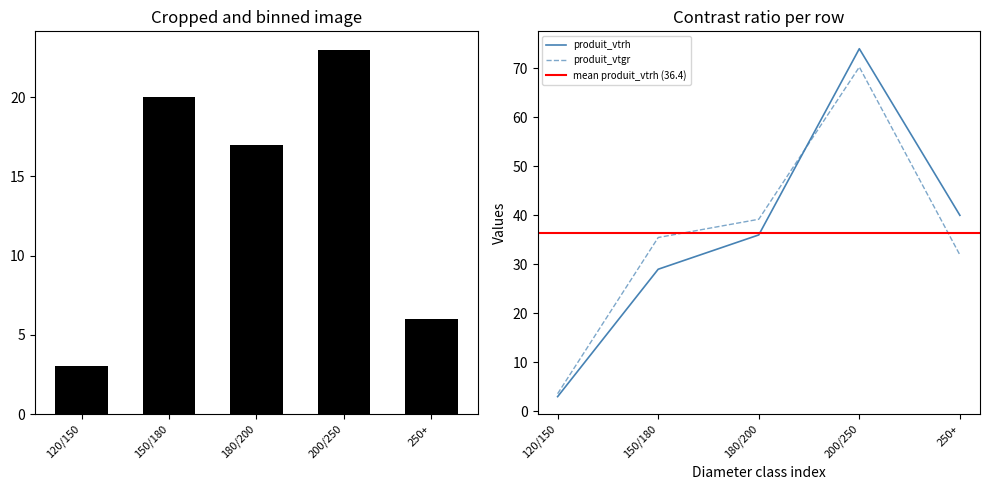

At which label does produit_vtgr first exceed 35?

150/180